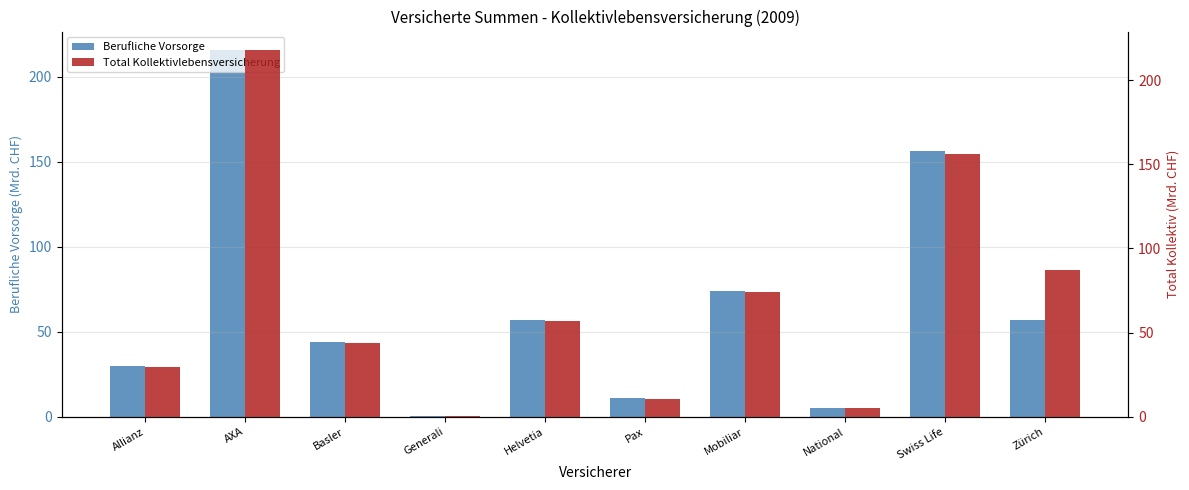

Rank the series by their average value, from highest to lowest.

Total Kollektivlebensversicherung, Berufliche Vorsorge